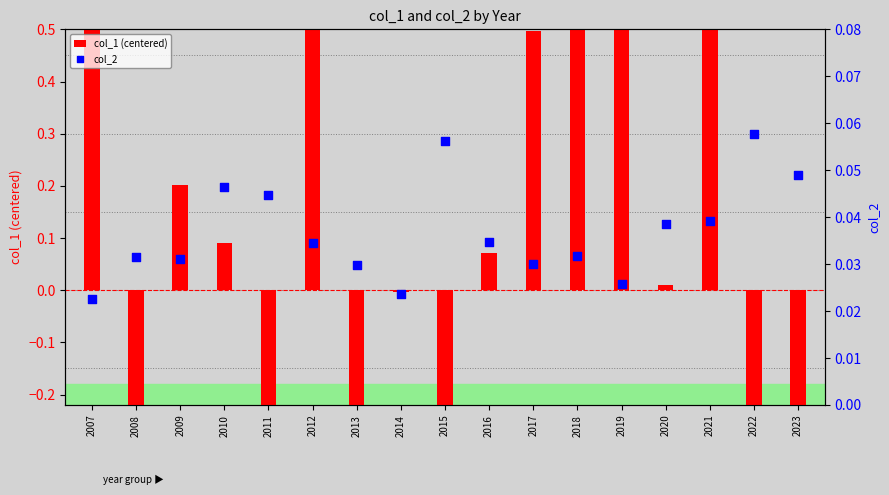

Which series has the largest Y range (max minus min)?

col_1 (centered)